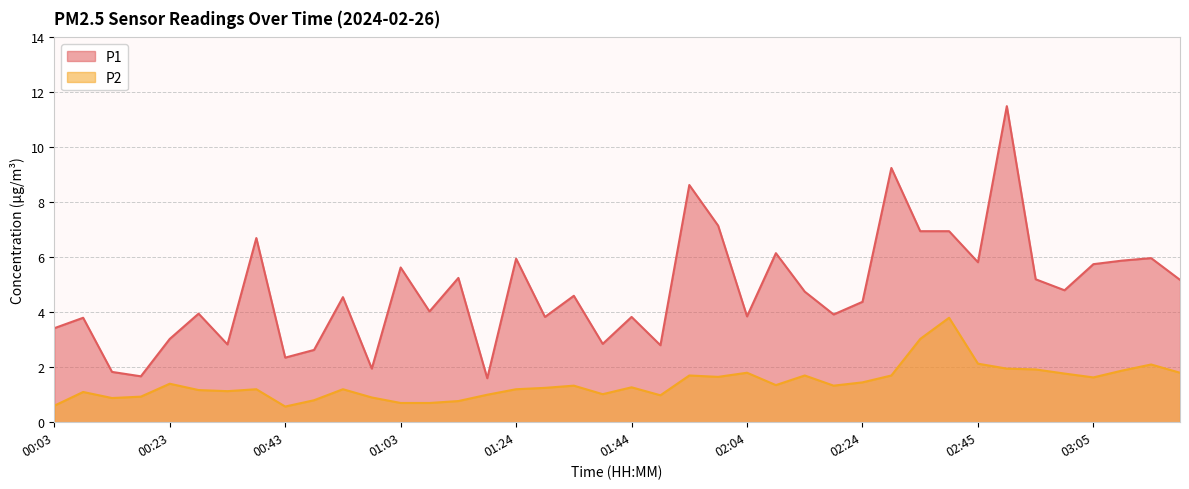

True or false: P2 and P1 intersect in this chart.

False